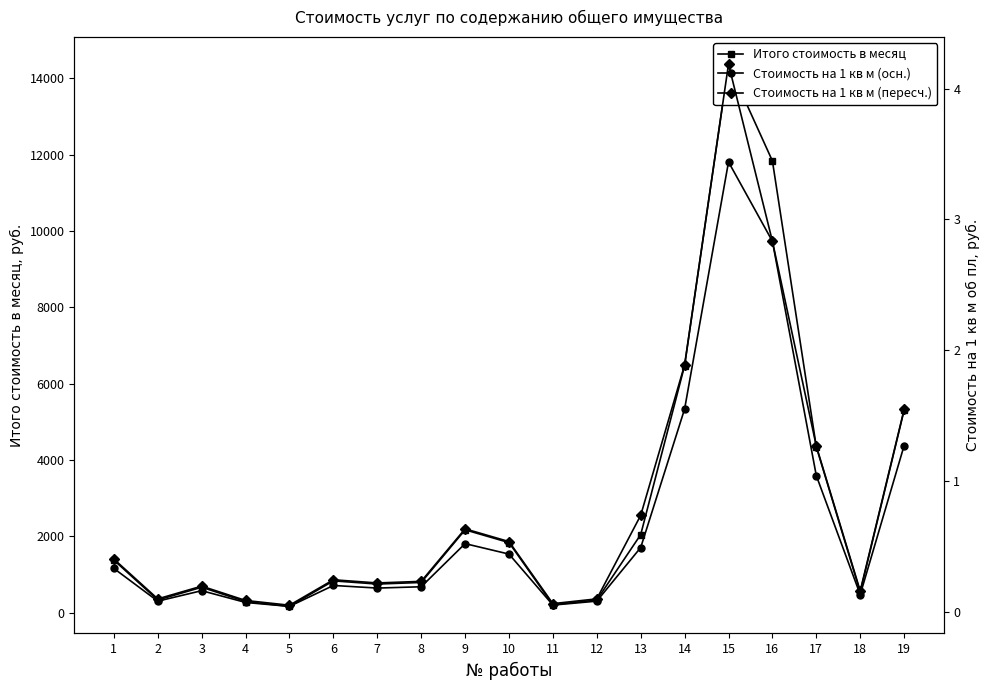

What is the average value of the Стоимость на 1 кв м (пересч.) series?

0.8